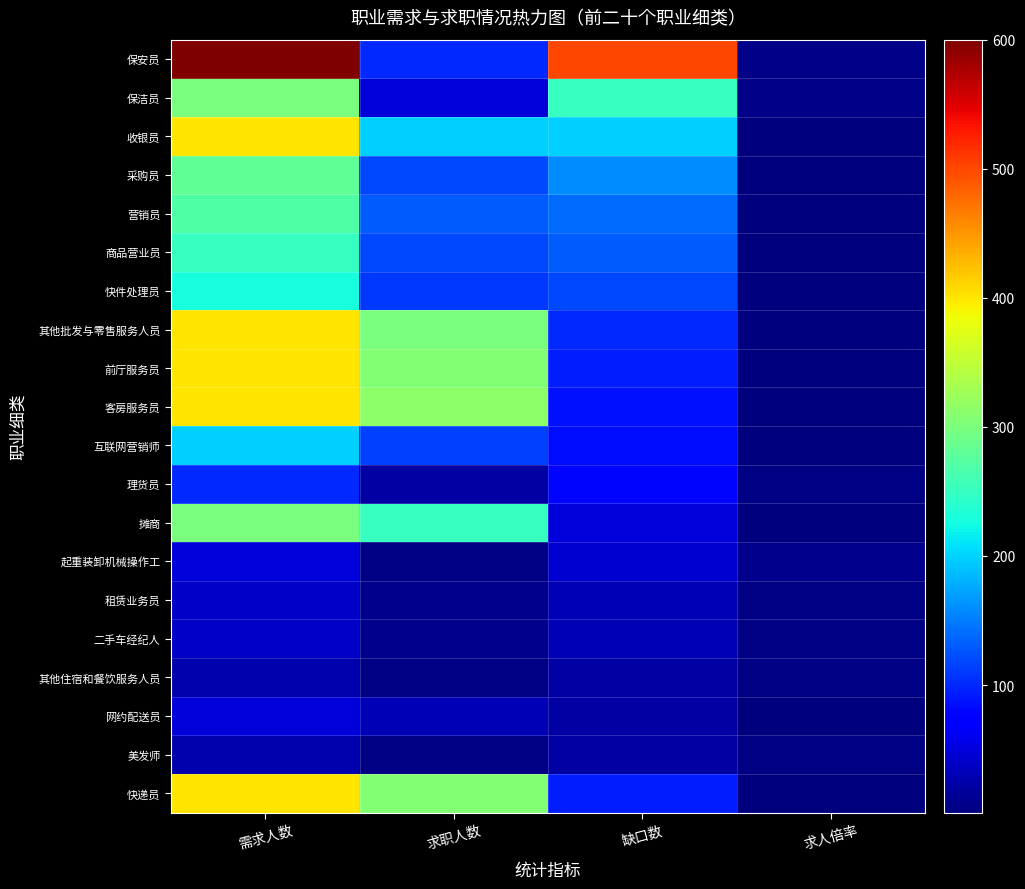

What is the total value across all series at 缺口数?

2255.0